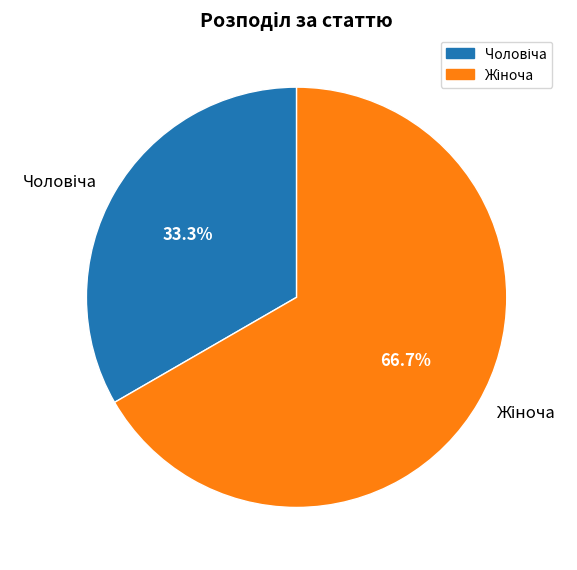

Is there any slice that represents more than half of the pie?

Yes